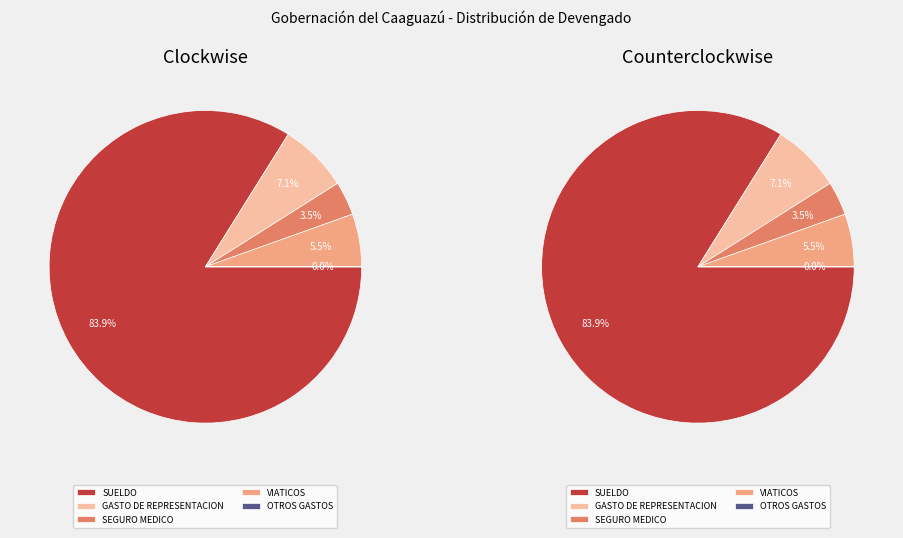

Does any single category account for the majority?

Yes